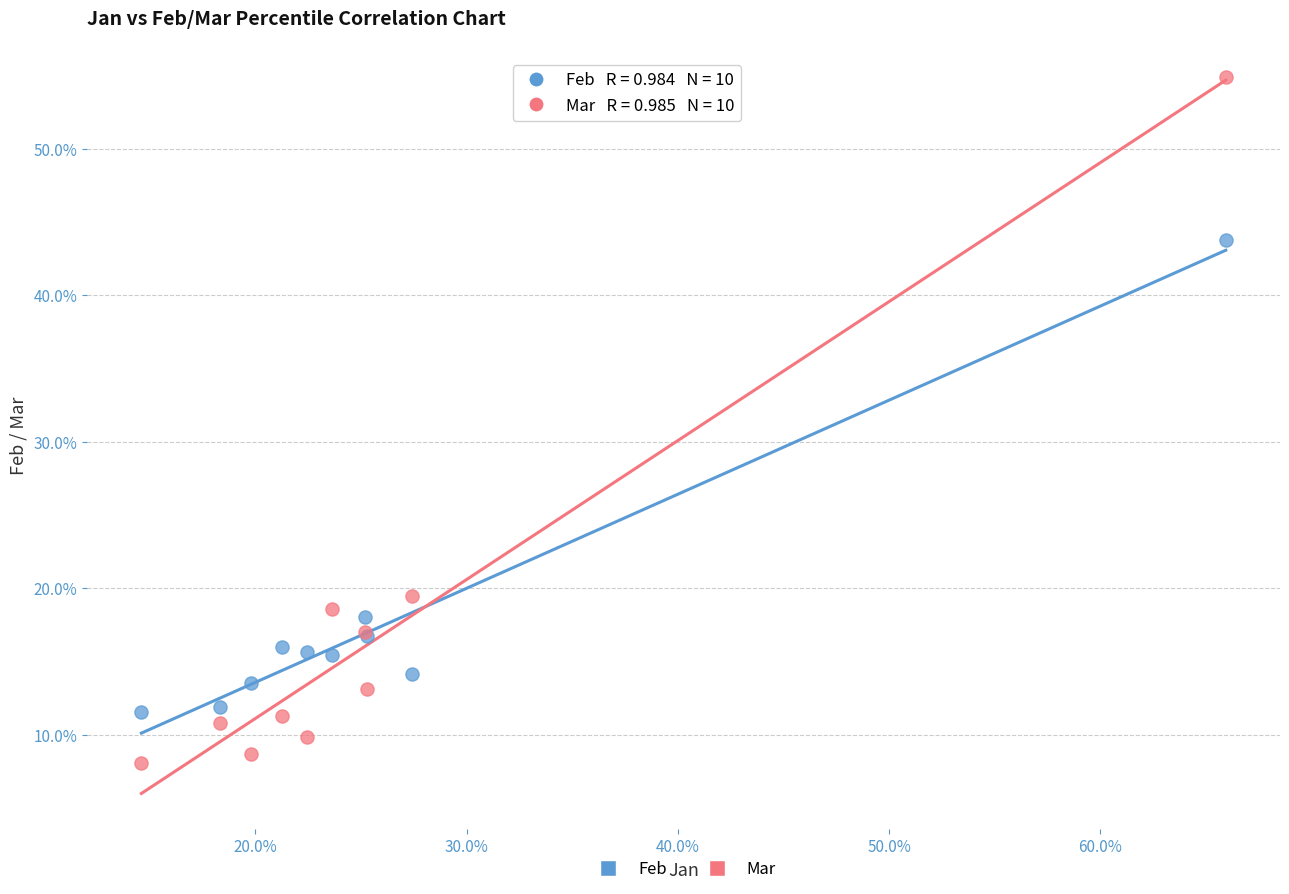

What are all the series names shown in the legend?

Feb, Mar